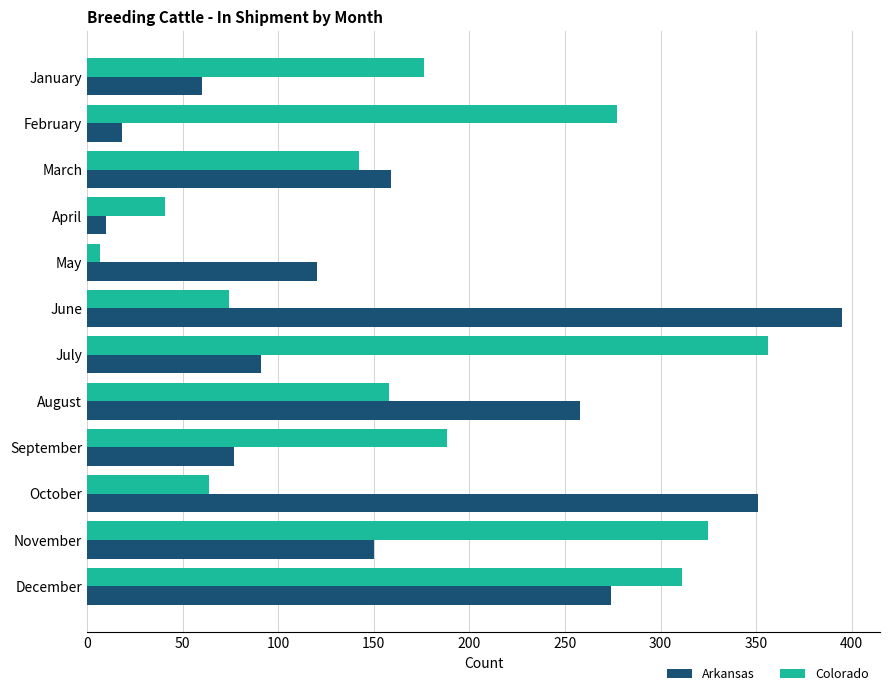

What is the sum of the Colorado values at February and June?

351